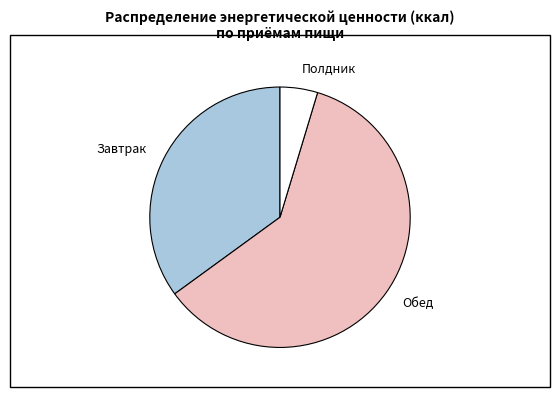

Is the sum of Завтрак and Обед greater than half?

Yes